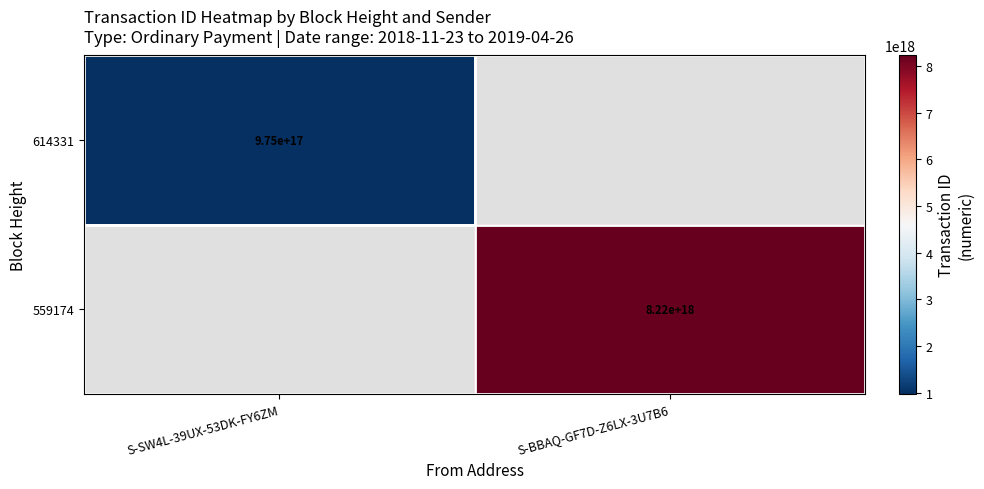

The 614331 series shows 975000000000000000 at S-SW4L-39UX-53DK-FY6ZM. True or false?

True